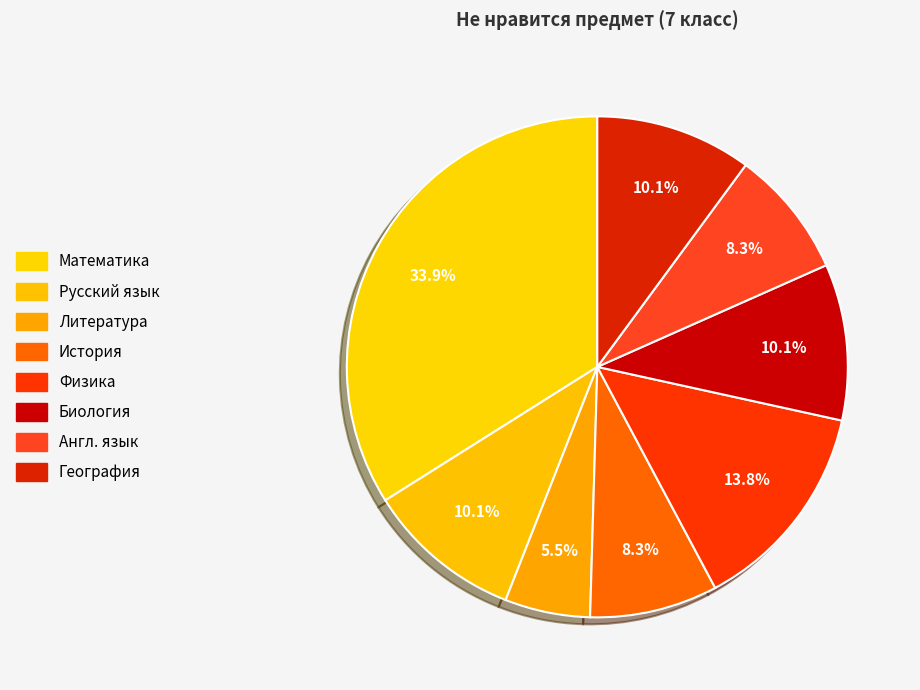

What is the largest slice in the pie chart?

Математика